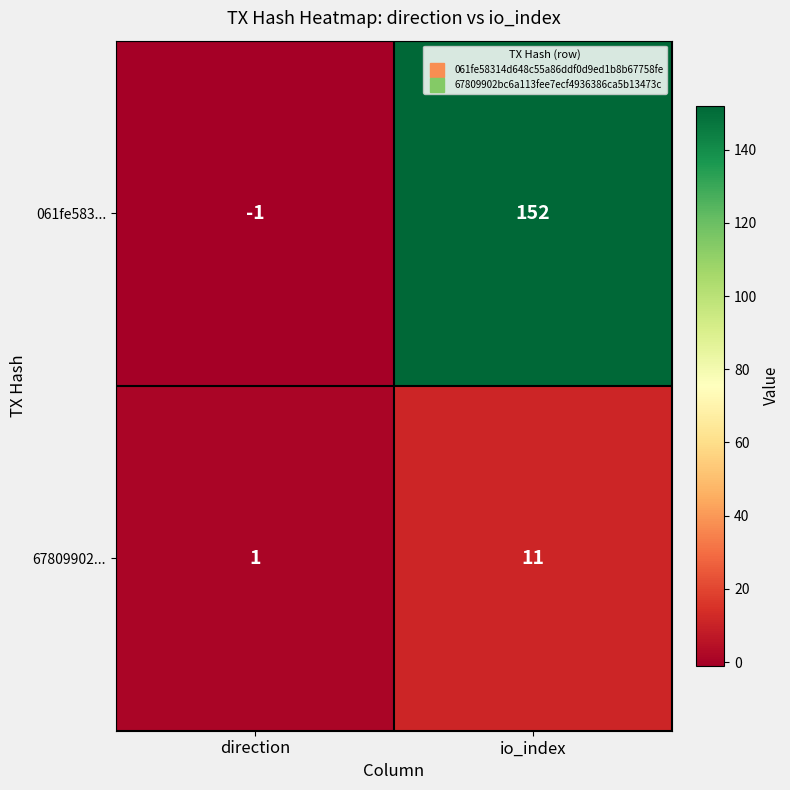

Rank the series at direction from highest to lowest value.

67809902..., 061fe583...